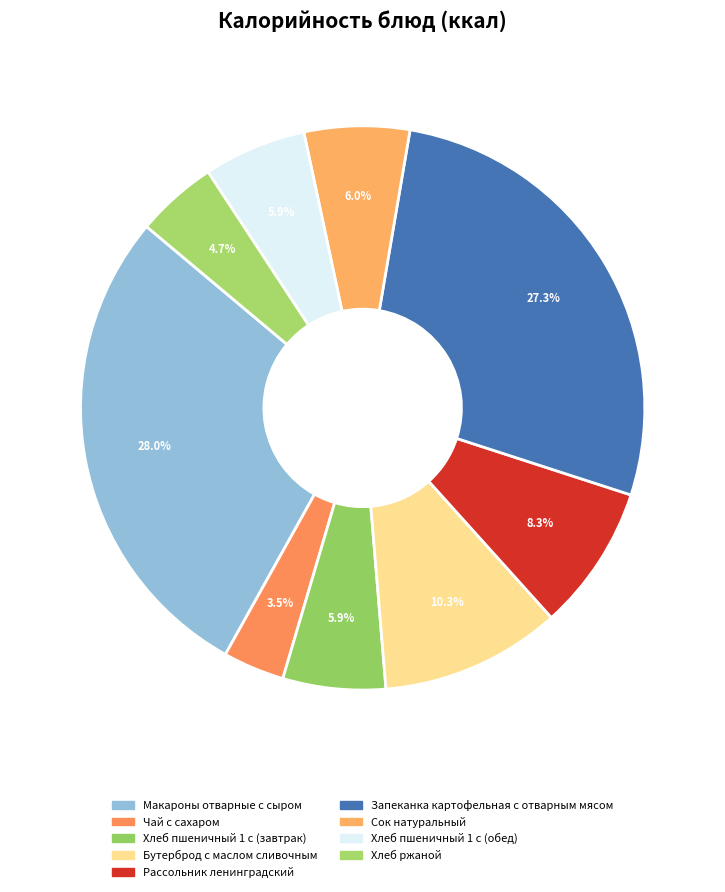

To the nearest percent, what percentage of the pie is Макароны отварные с сыром?

28%